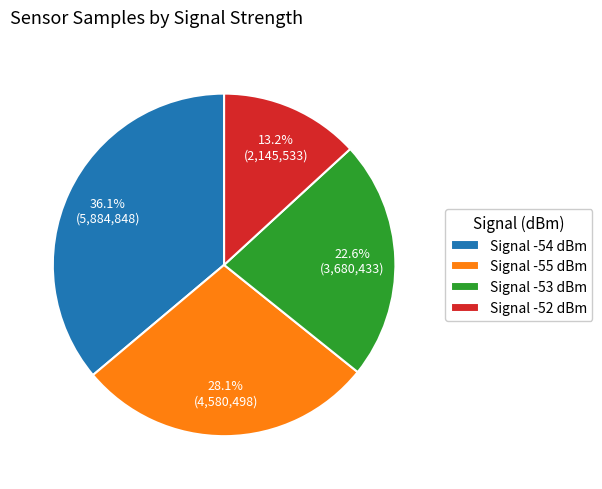

Rank the categories by value from highest to lowest.

Signal -54 dBm, Signal -55 dBm, Signal -53 dBm, Signal -52 dBm